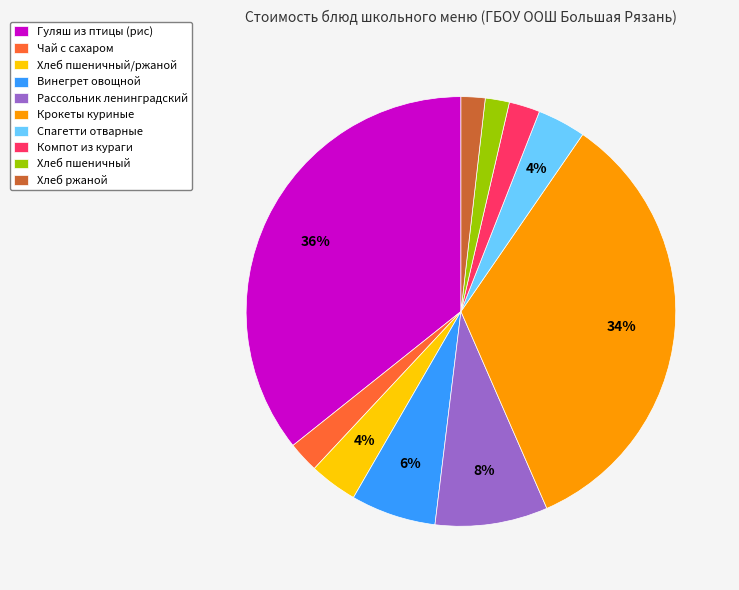

True or false: Рассольник ленинградский accounts for 19% of the total.

False